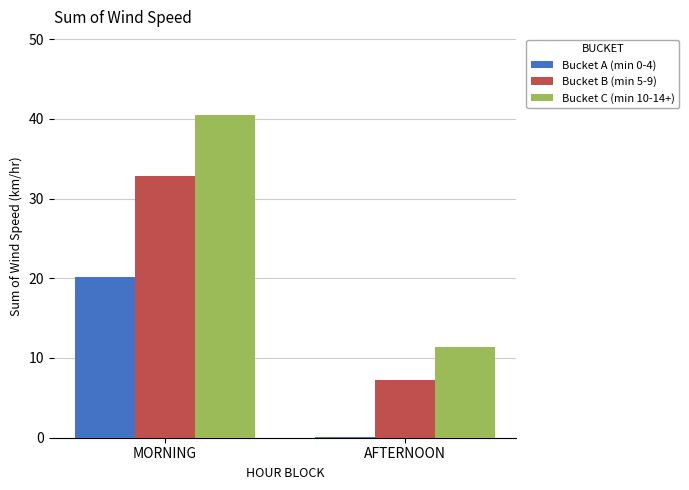

Is the value of Bucket B (min 5-9) at AFTERNOON greater than the value of Bucket C (min 10-14+) at AFTERNOON?

No